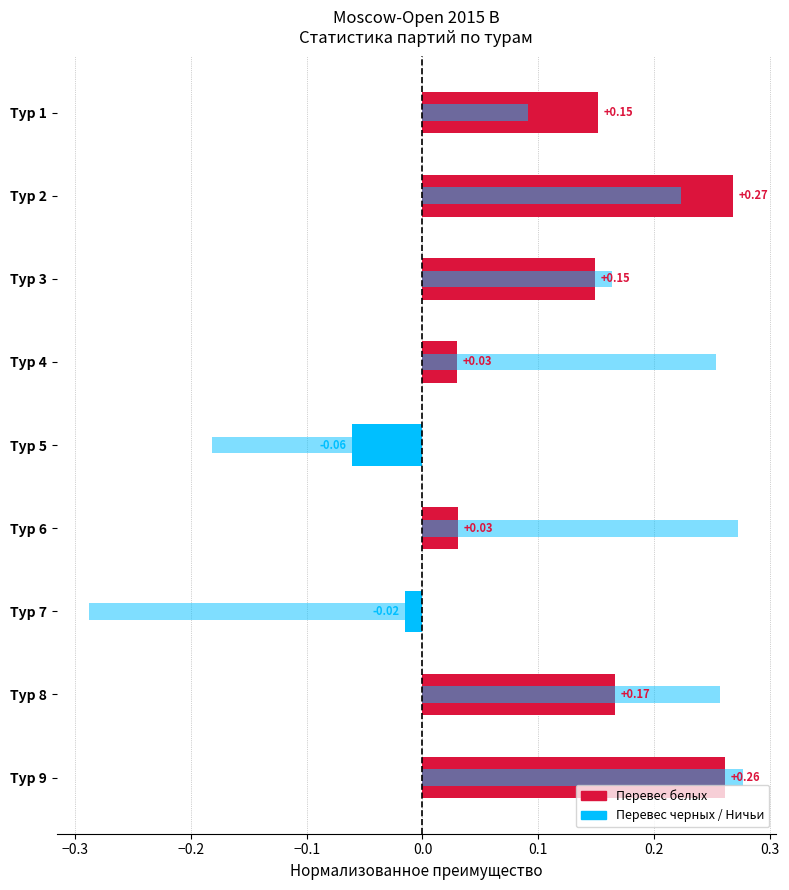

How many negative values does the Побед белых - Побед черных series have?

2